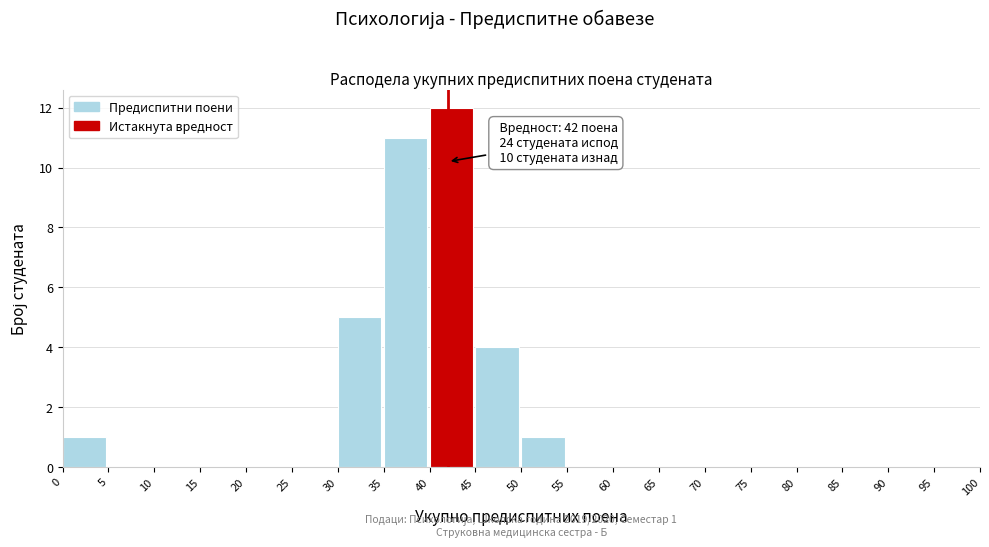

Which range on the x-axis has the tallest bar?

40 to 45